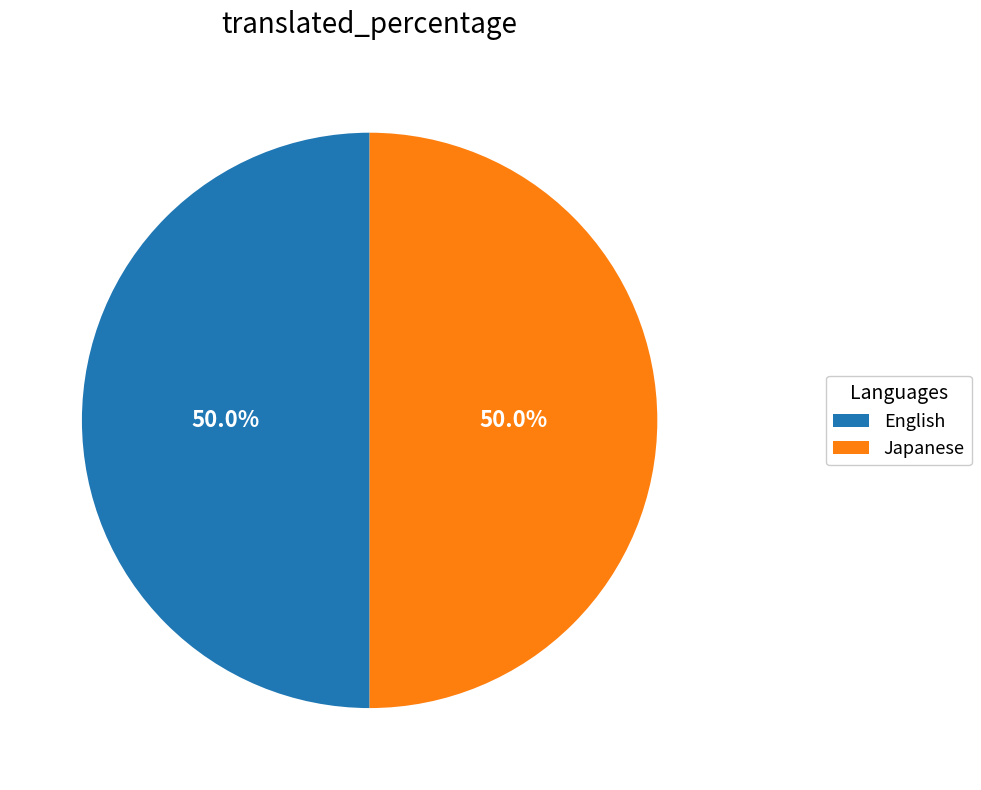

Count the number of slices in the pie.

2